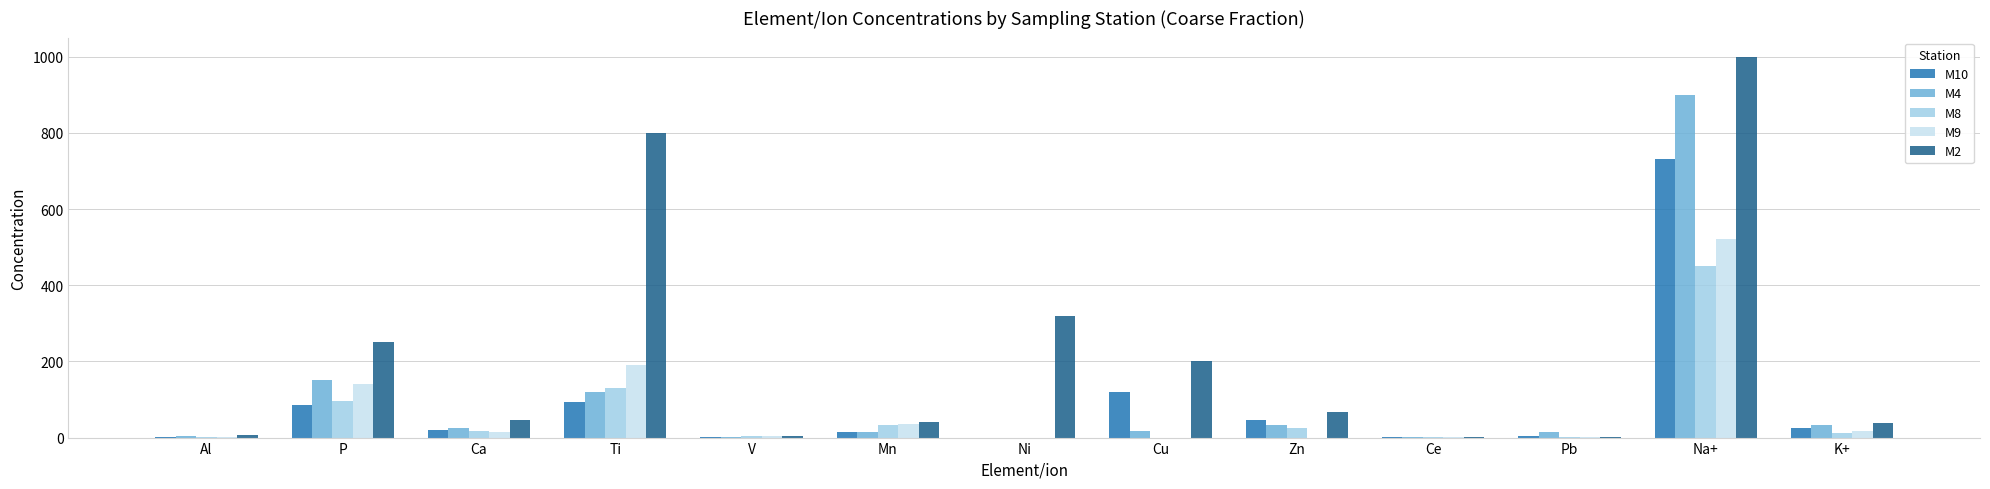

How many data points does each series have?

13